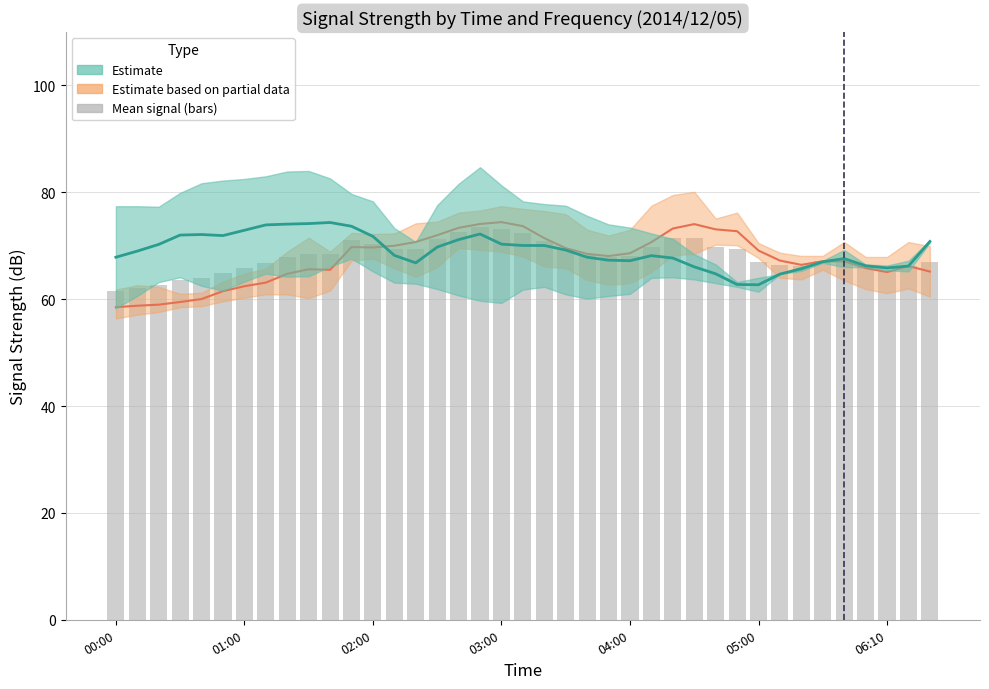

What is the smallest value displayed?

61.6